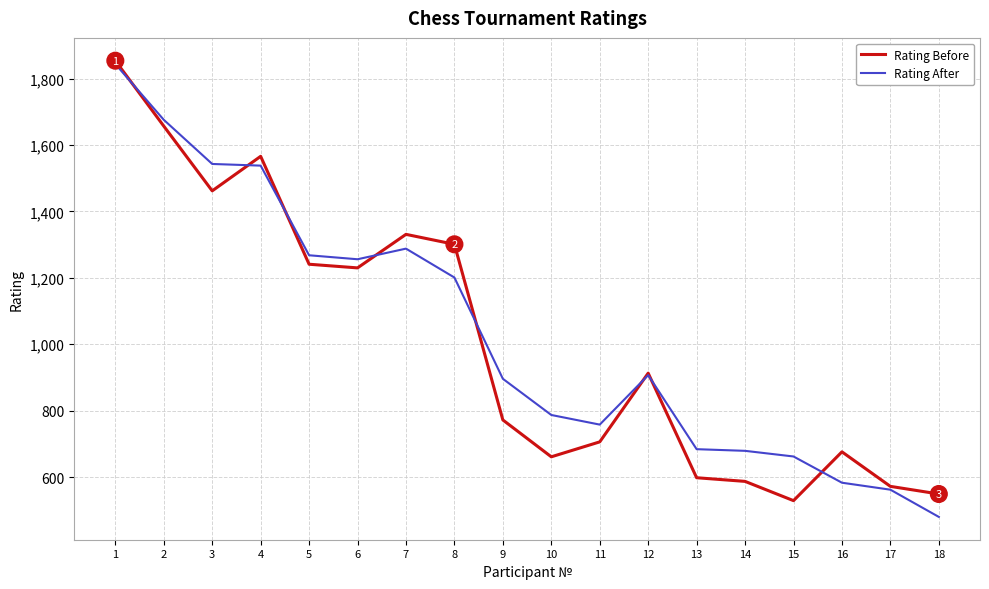

What is the maximum value for Rating After?

1844